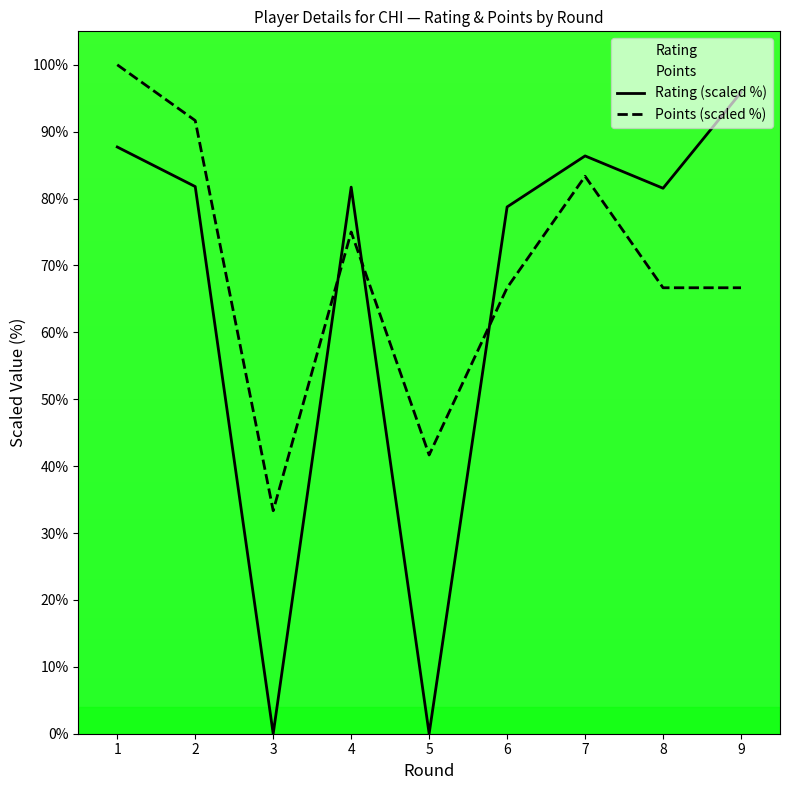

What is the value of the Points (scaled %) point at the 9th from the left?

66.7